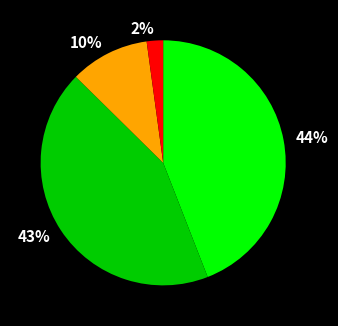

True or false: 2% accounts for 14% of the total.

False